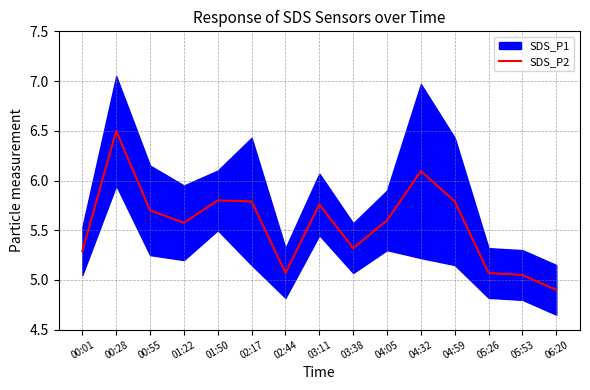

What is the difference between the second highest and second lowest values?

1.0